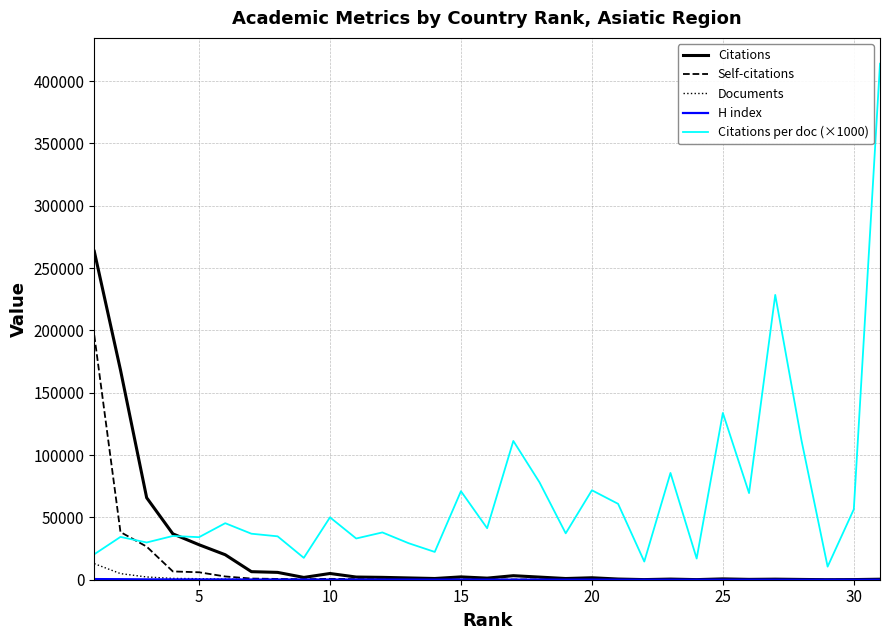

True or false: Citations per doc (×1000) and Citations intersect in this chart.

True